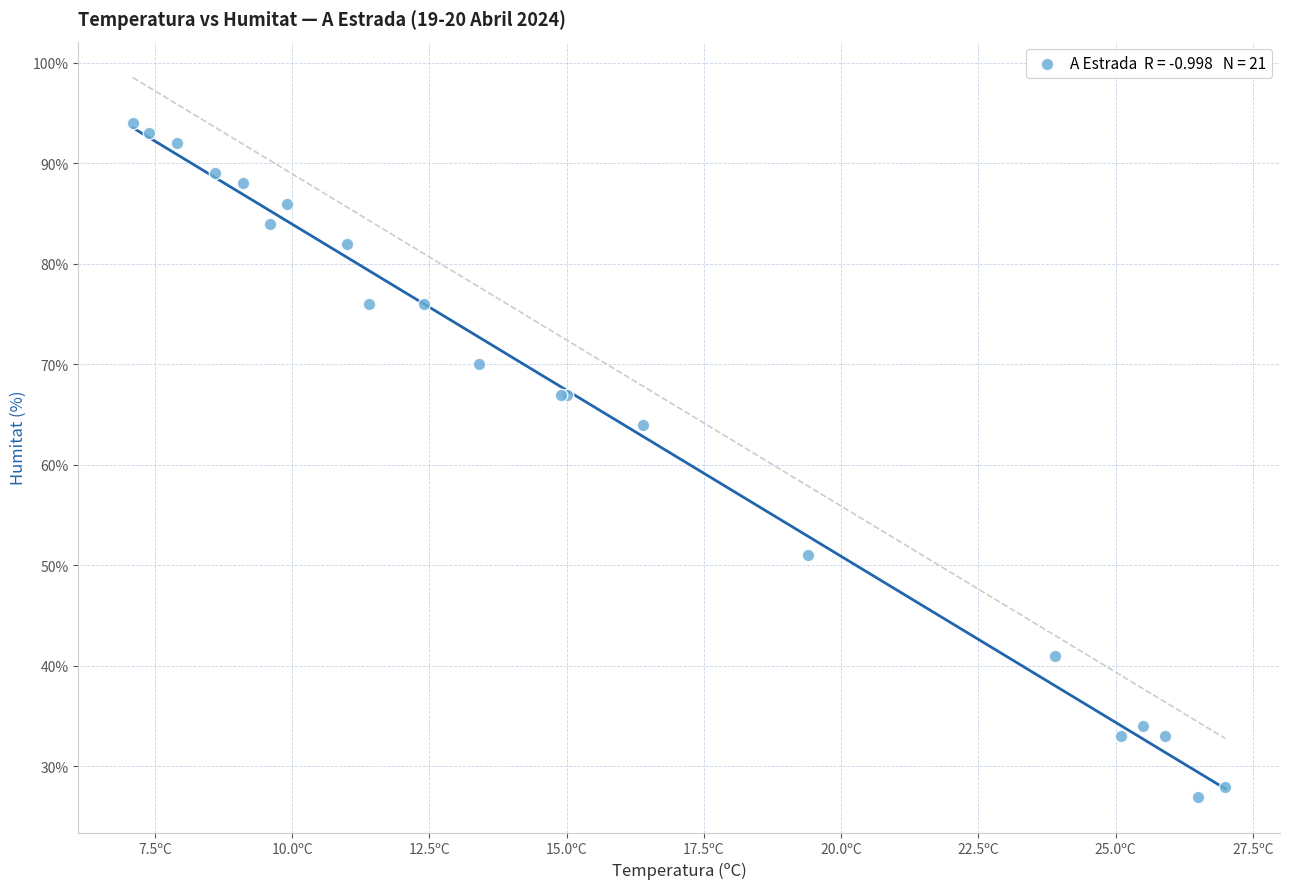

What Y value in the scatter plot is closest to 60?

64